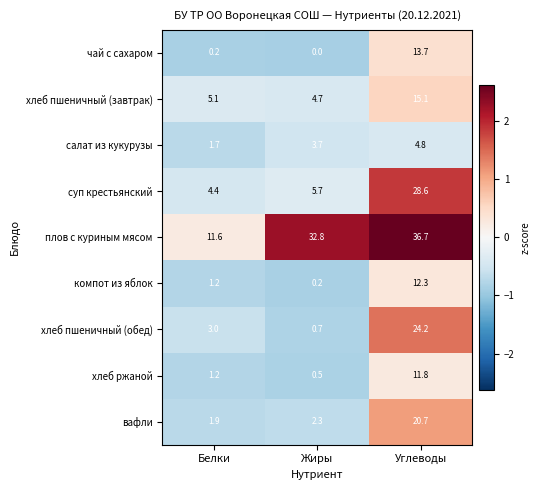

At Углеводы, list the series in order from largest to smallest.

плов с куриным мясом, суп крестьянский, хлеб пшеничный (обед), вафли, хлеб пшеничный (завтрак), чай с сахаром, компот из яблок, хлеб ржаной, салат из кукурузы